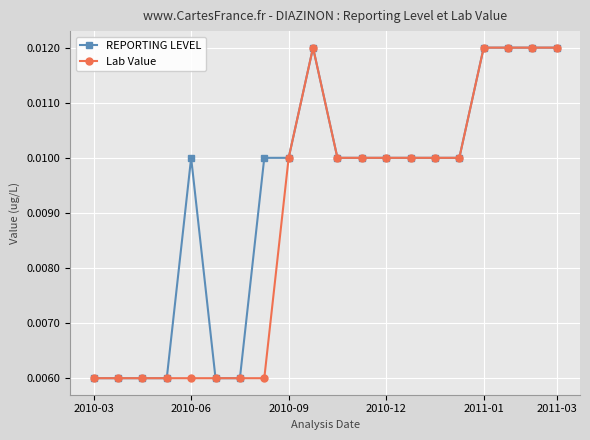

What are all the series names shown in the legend?

REPORTING LEVEL, Lab Value